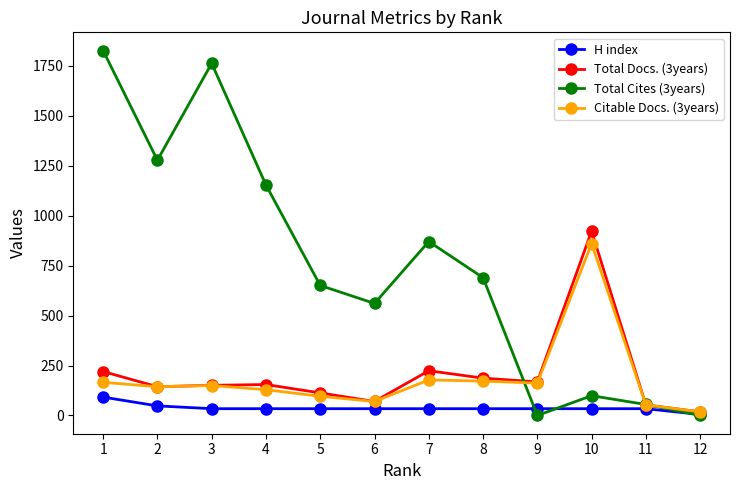

The value of Total Docs. (3years) at 3 is 260. True or false?

False